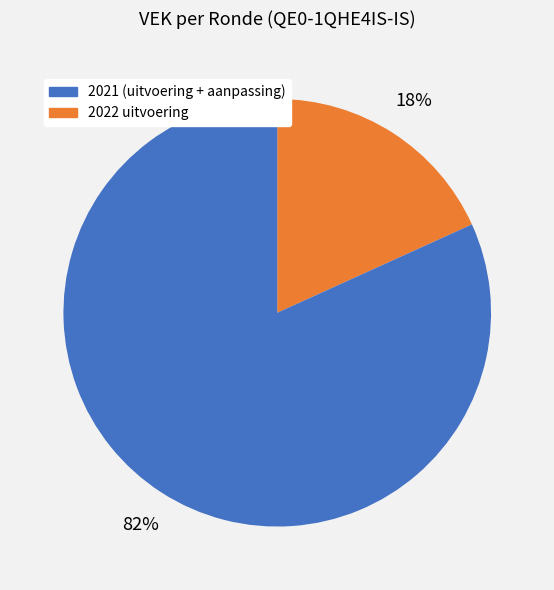

Is there any slice that represents more than half of the pie?

Yes